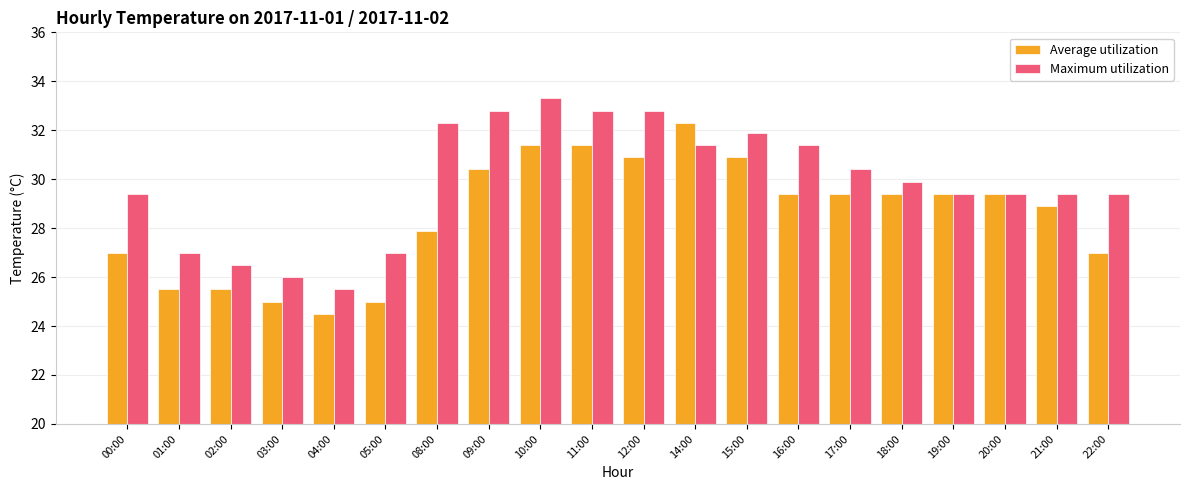

Count the number of categories in the chart.

20